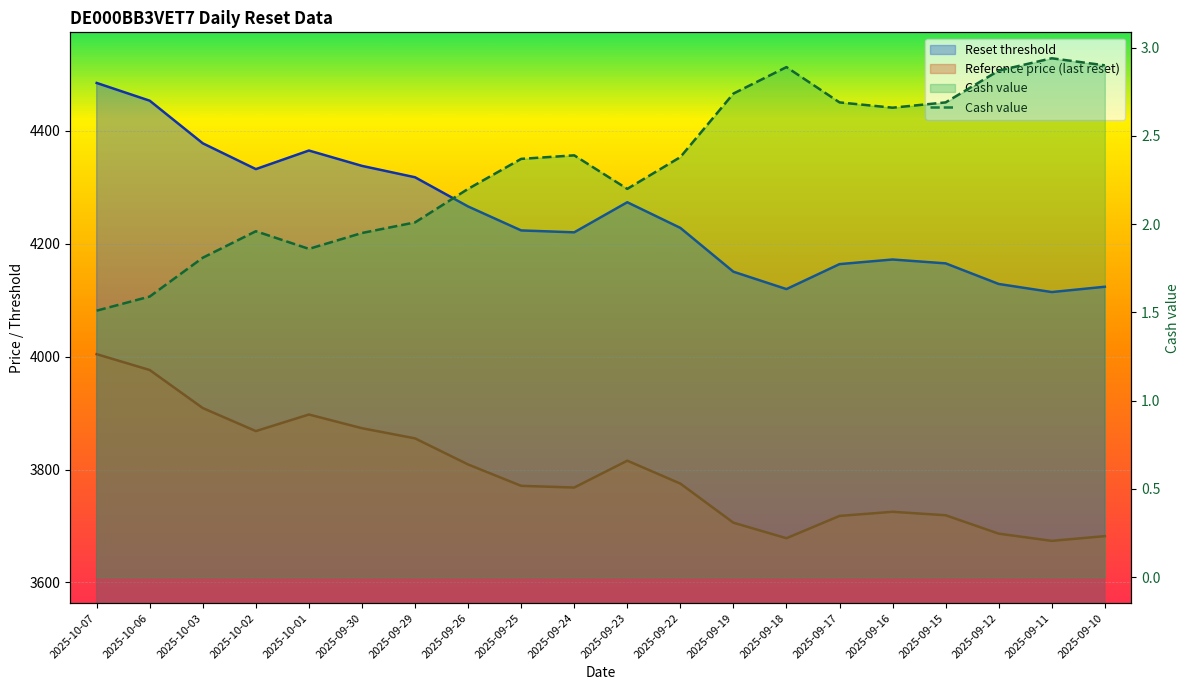

The value of Cash value at 2025-09-22 is 2.4. True or false?

True